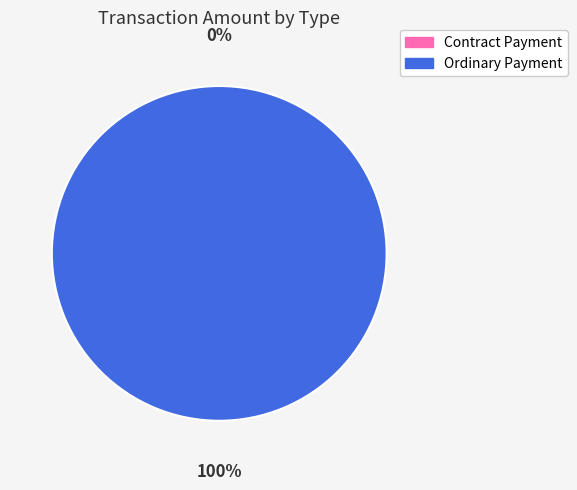

How many slices are in this pie chart?

2